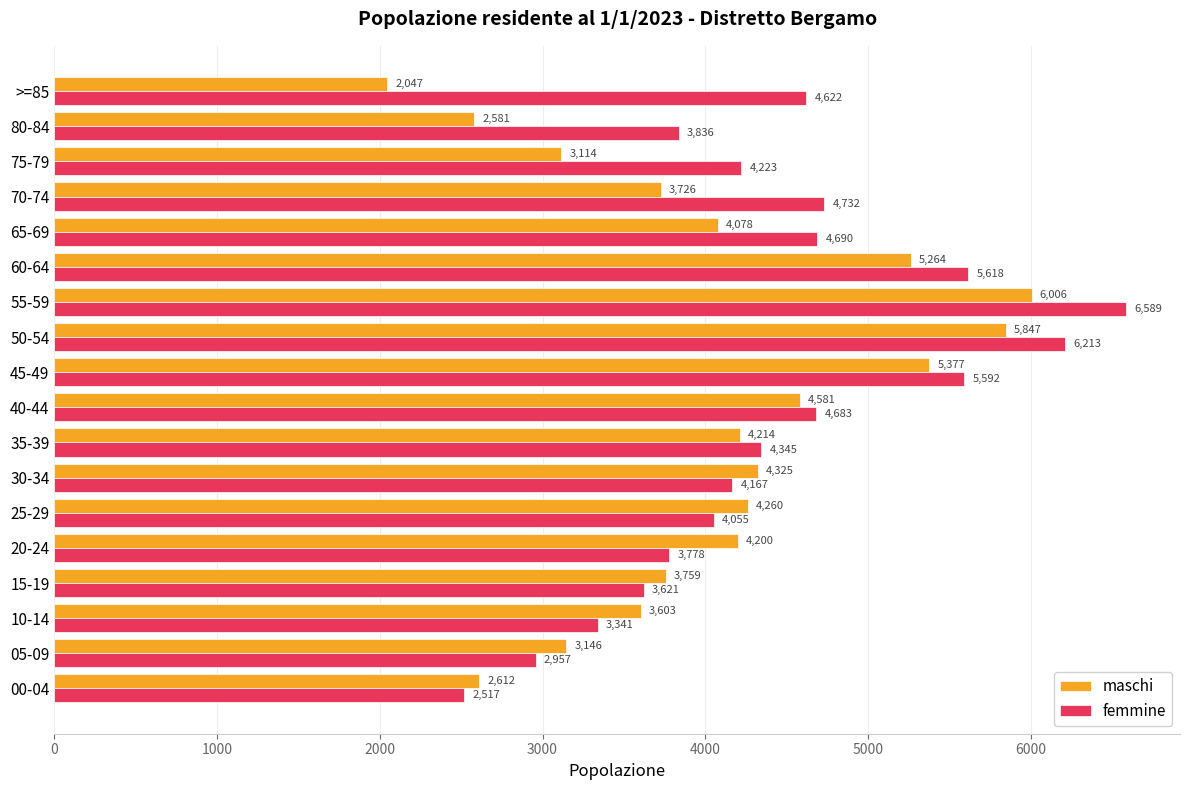

What is the minimum value for maschi?

2047